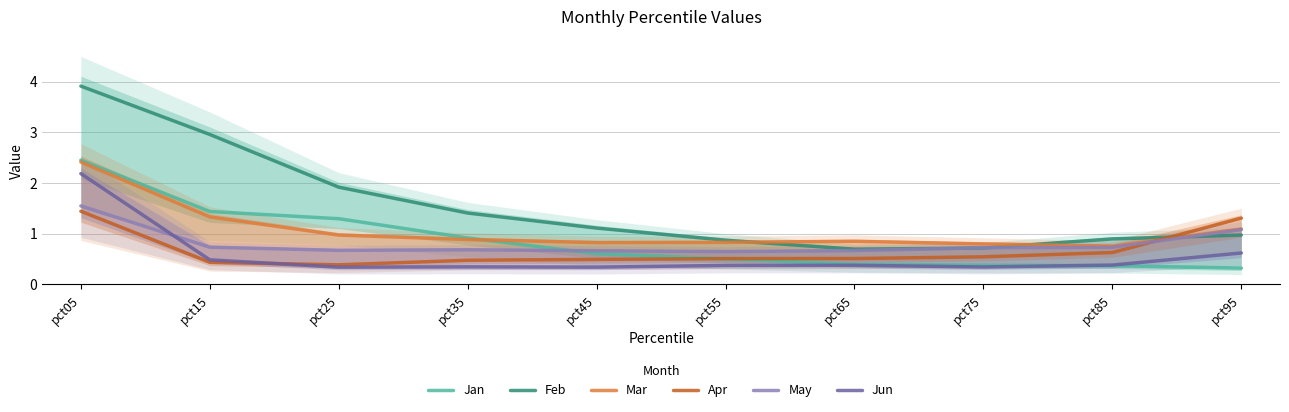

Which has a higher value, pct45 or pct25?

pct25